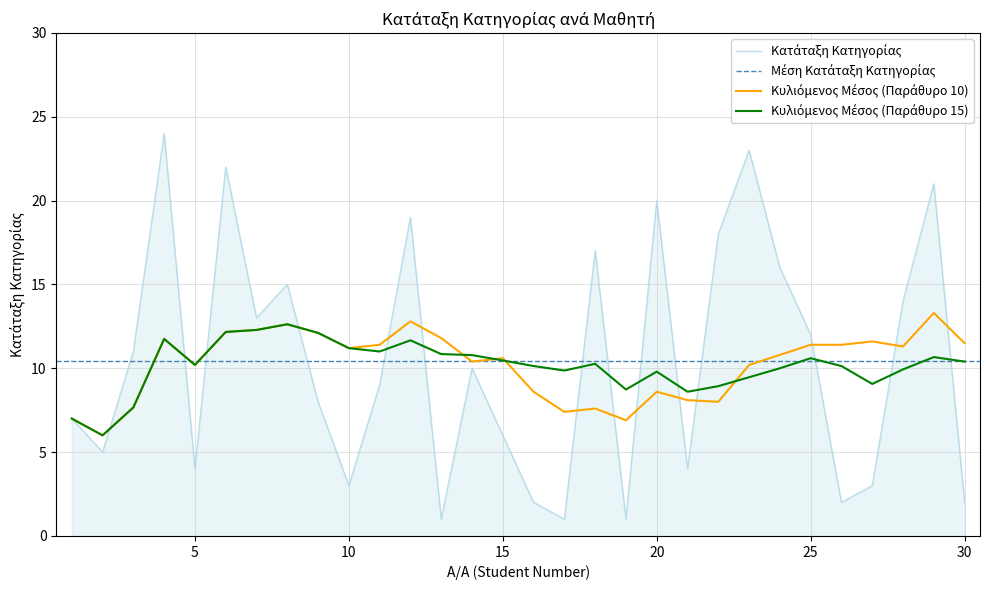

What is the difference between the maximum and minimum values?

23